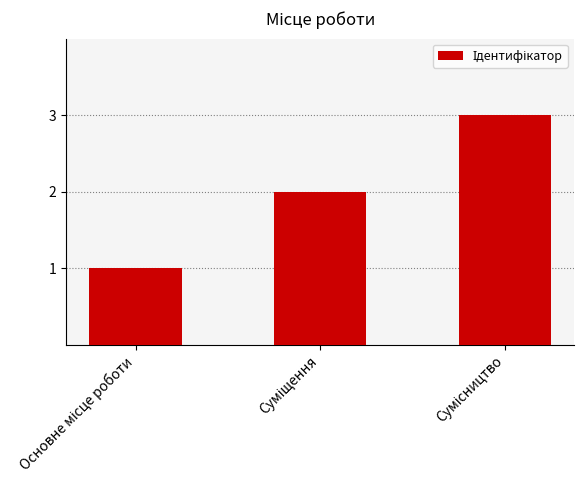

What is the greatest value displayed?

3